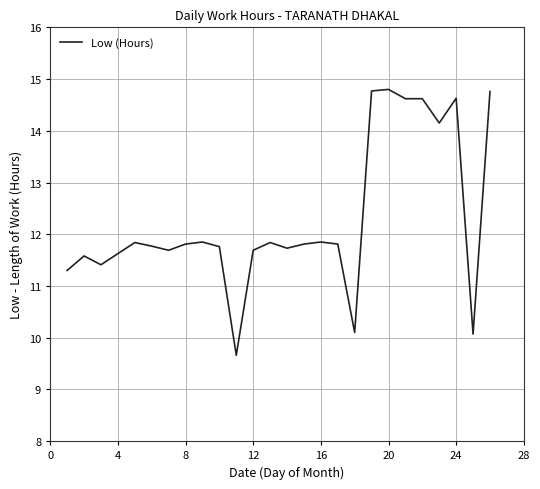

What is the difference between the maximum and minimum values?

5.1